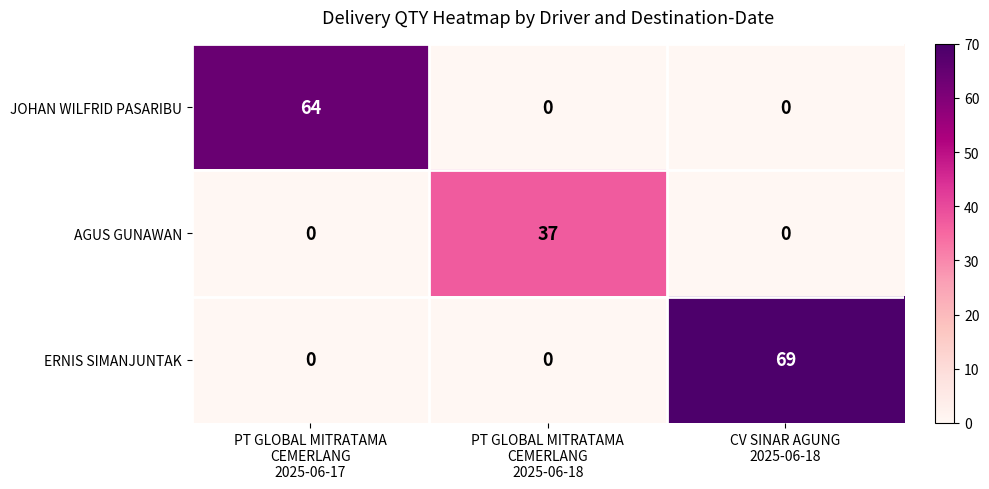

Which series has the largest total across all categories?

ERNIS SIMANJUNTAK